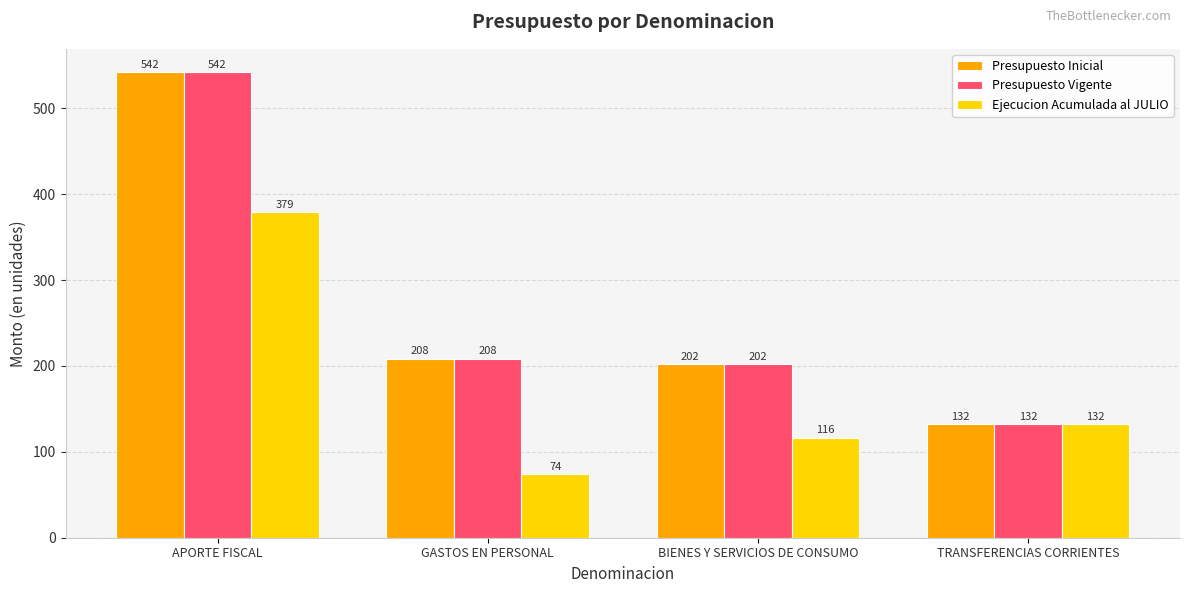

What is the total value across all series at APORTE FISCAL?

1463